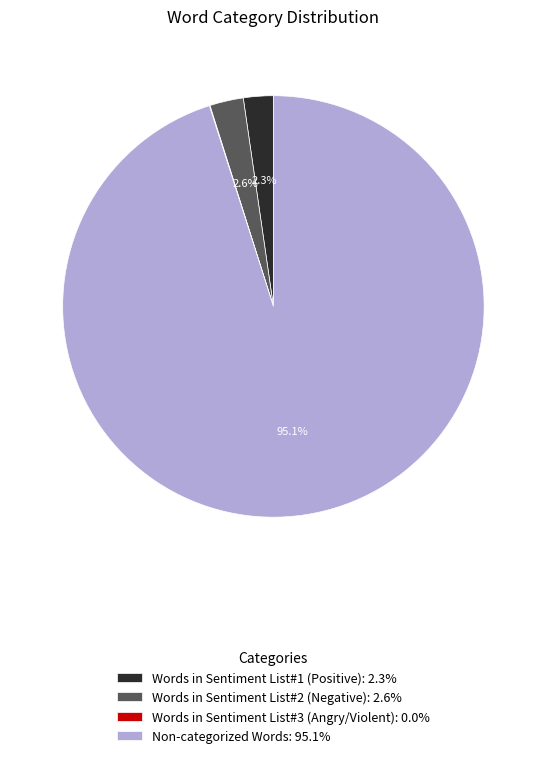

Do Words in Sentiment List#1 (Positive): 2.3% and Non-categorized Words: 95.1% together represent more than half of the pie?

Yes